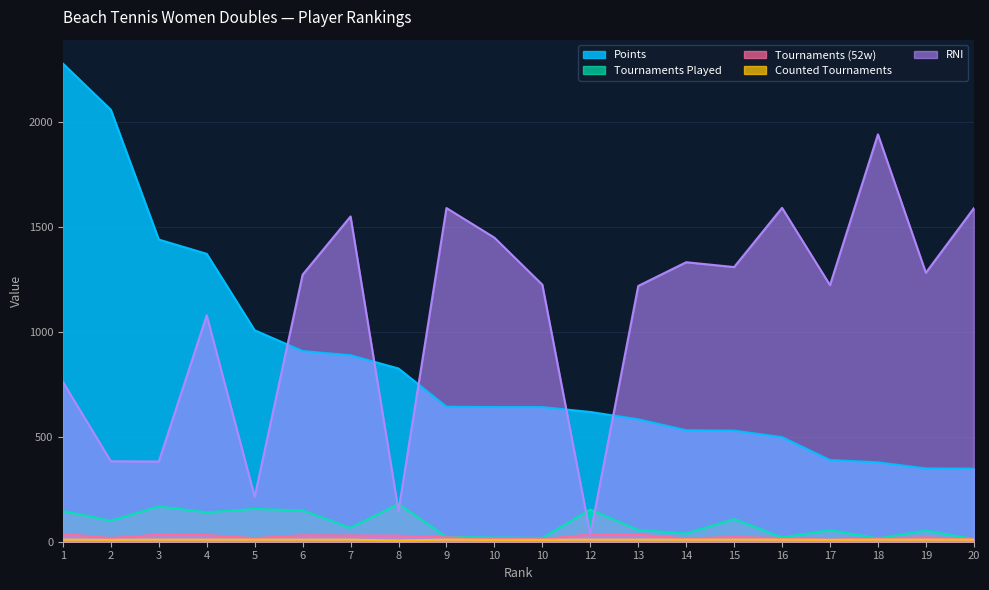

Count the Counted Tournaments values in the range 10 to 11.

15